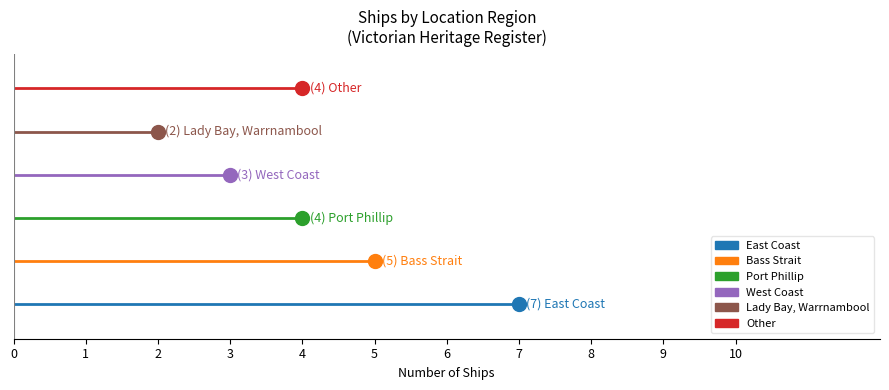

What is the sum of all values?

25